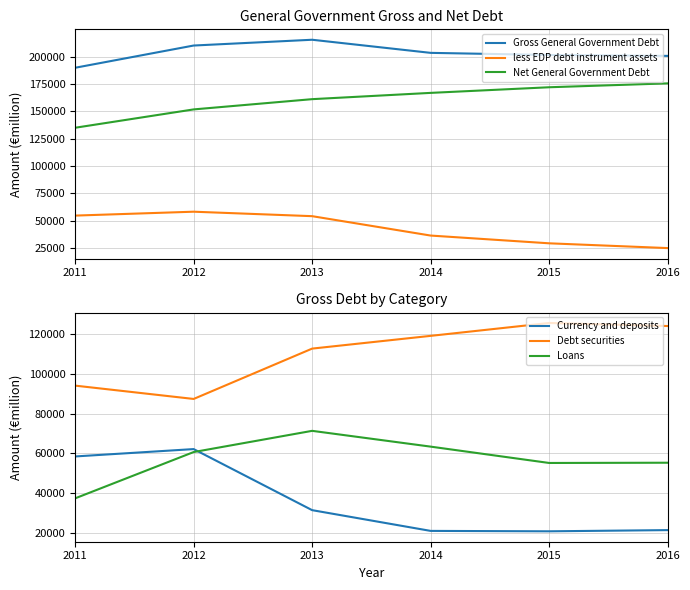

What is the average value of the Net General Government Debt series?

160318